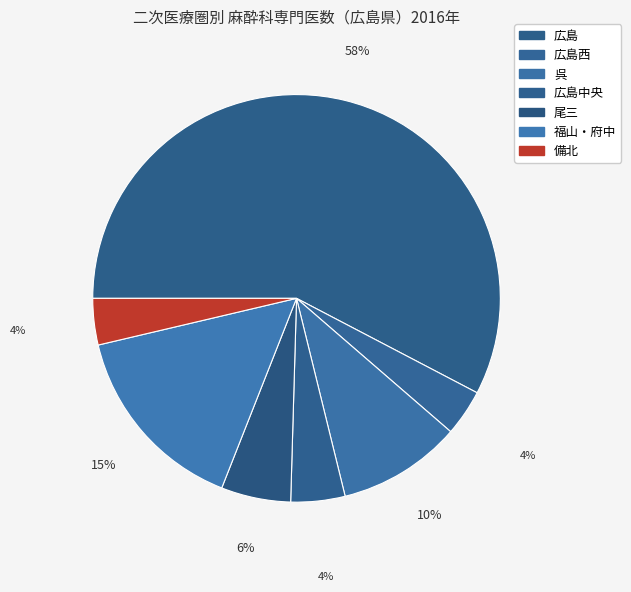

What is the ratio of the value at 呉 to the value at 広島?

0.2